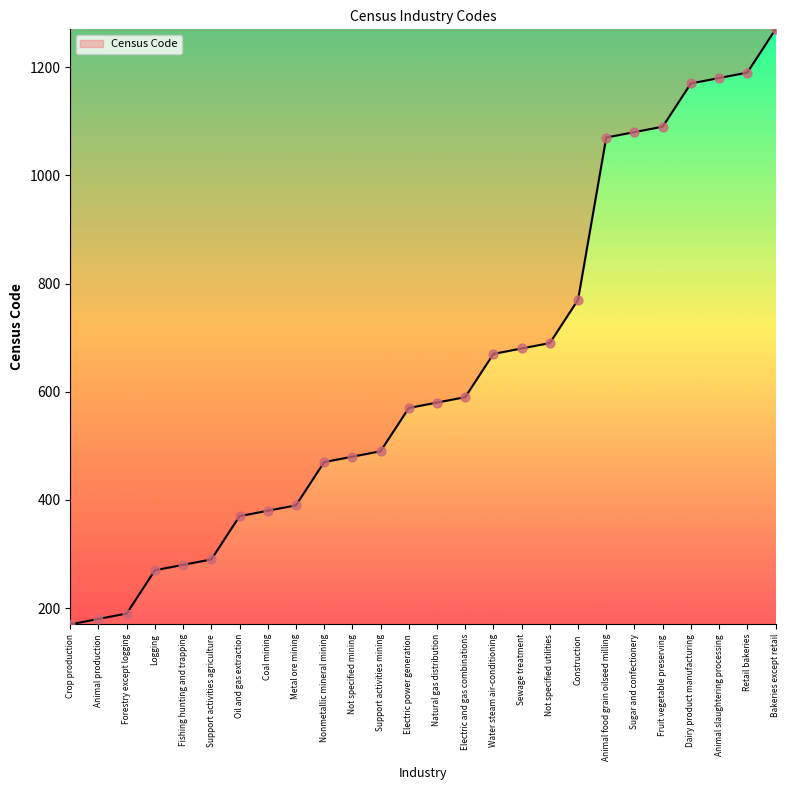

What is the change in value from Forestry except logging to Sewage treatment?

+490